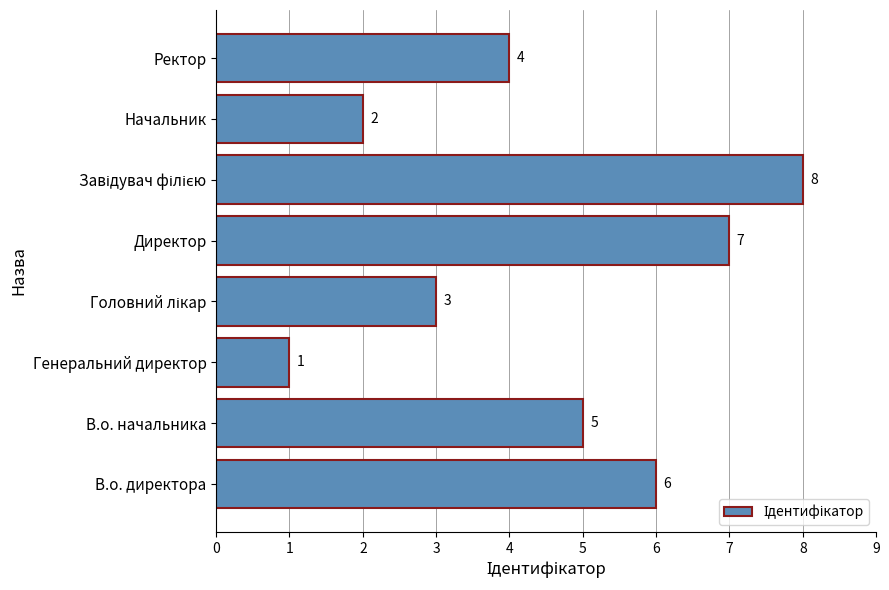

Is it true that the value at Директор is 12?

False